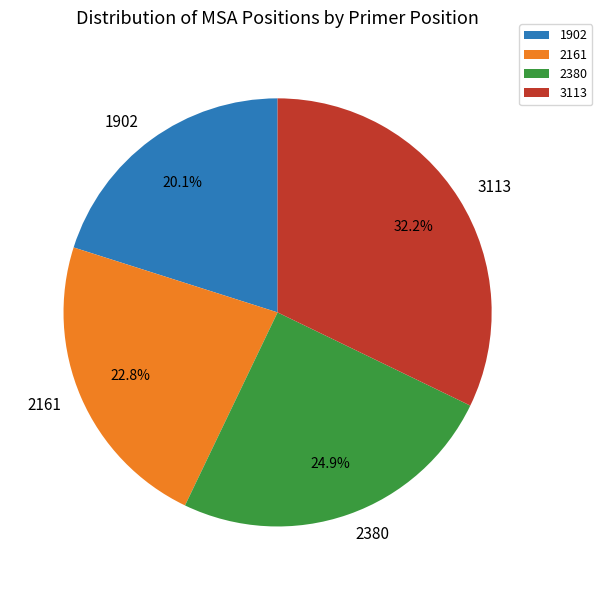

Which has a higher value, 2161 or 1902?

2161